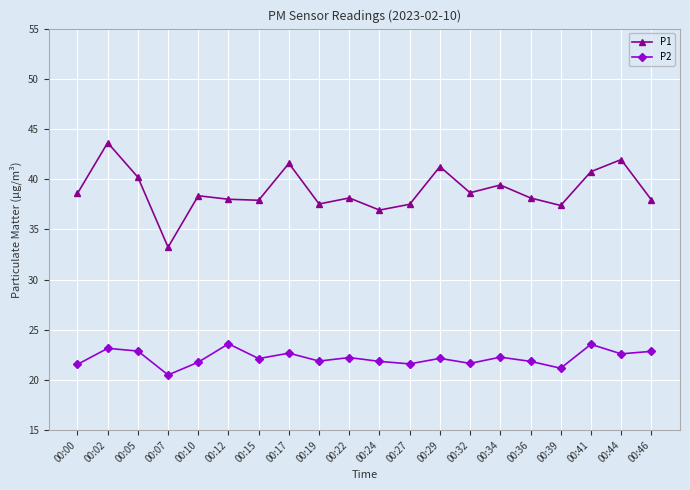

List the series in order of their peak value, highest first.

P1, P2